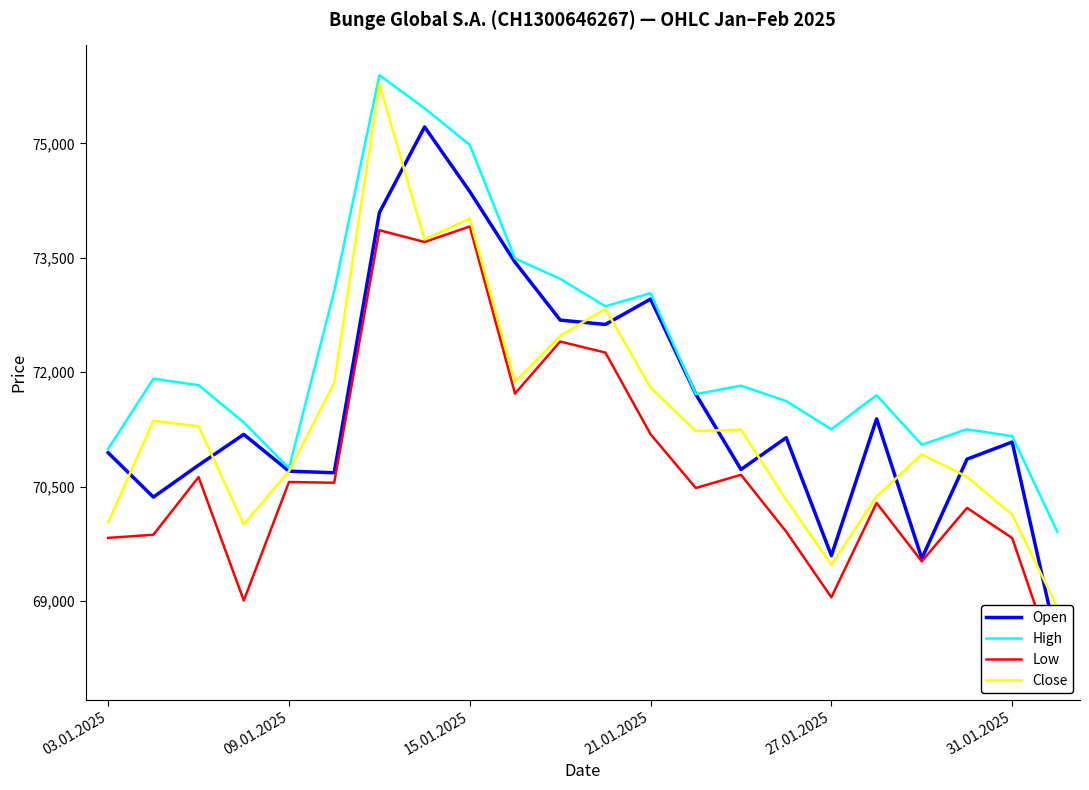

What is the maximum value for High?

75896